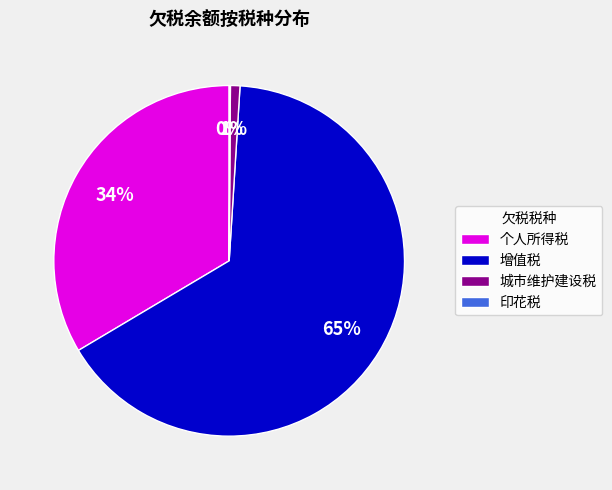

To the nearest percent, what is the difference between the largest and smallest slice percentages?

65%